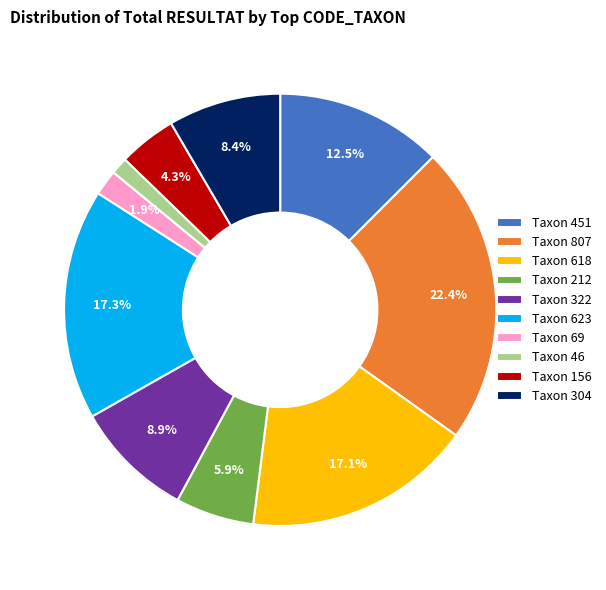

What portion of the pie excludes Taxon 807?

77.6%